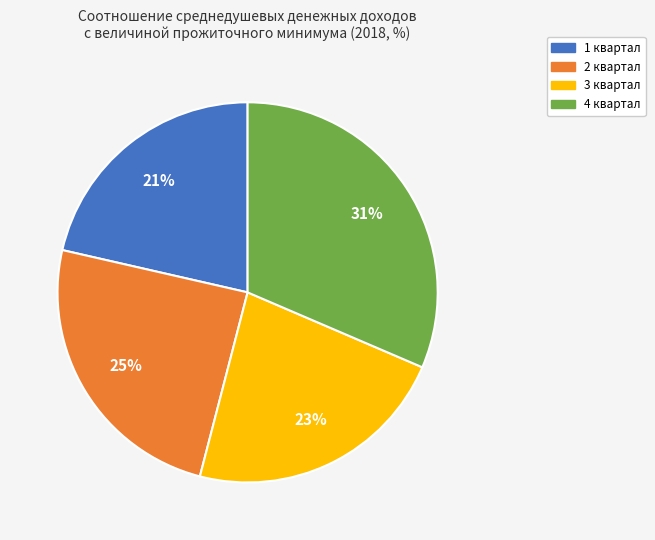

How many slices are in this pie chart?

4